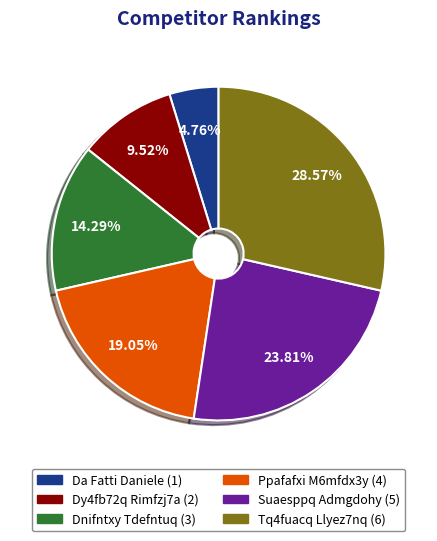

Is the sum of Dnifntxy Tdefntuq and Tq4fuacq Llyez7nq greater than half?

No